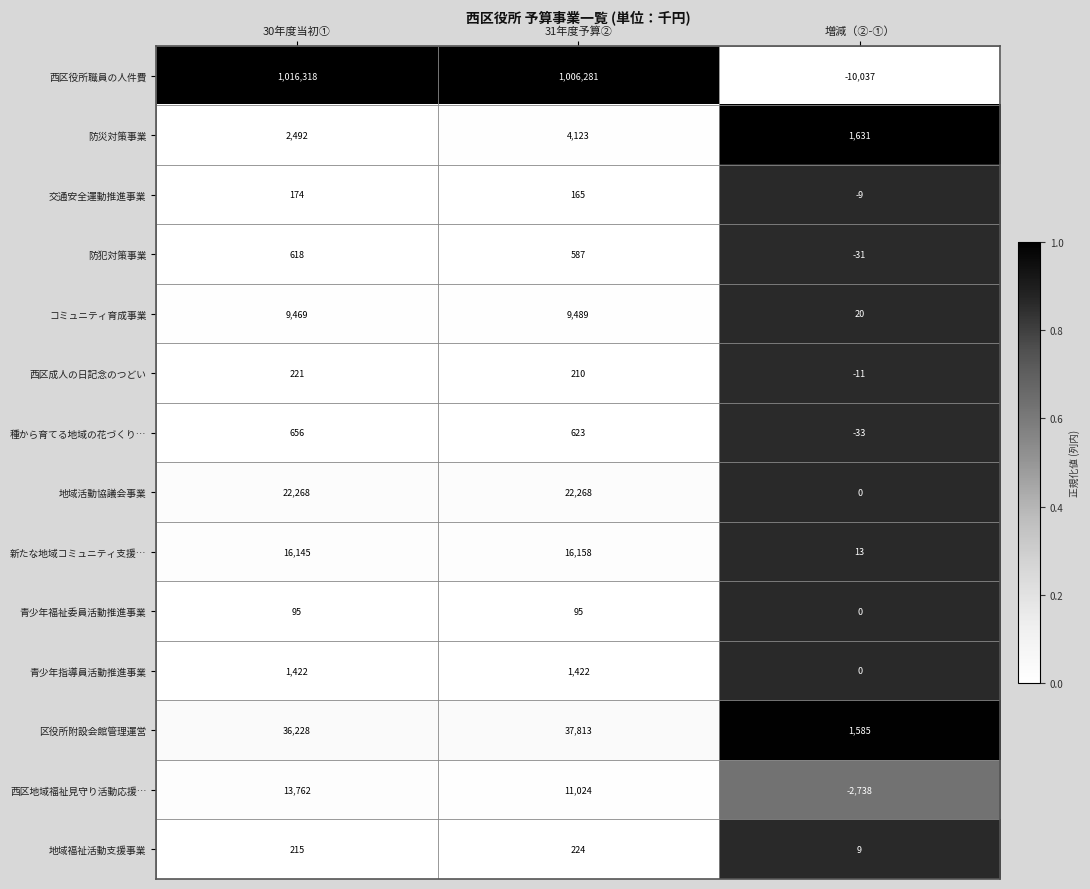

The value of コミュニティ育成事業 at 31年度予算② is 13782. True or false?

False